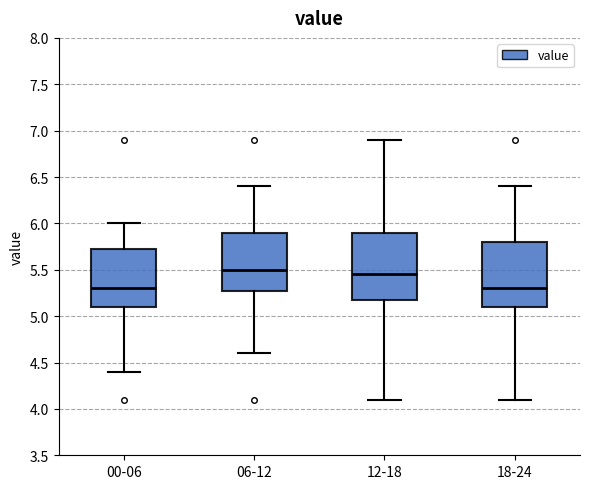

Reading left to right, read every box against the y-axis: the position of its median line, the range the box covers, and the ends of its whiskers. The values are not printed on the chart, so give them approximately, as read against the axis.

00-06: median 5.30, box 5.10 to 5.75, whiskers 4.40 to 6.00
06-12: median 5.50, box 5.30 to 5.90, whiskers 4.60 to 6.40
12-18: median 5.45, box 5.20 to 5.90, whiskers 4.10 to 6.90
18-24: median 5.30, box 5.10 to 5.80, whiskers 4.10 to 6.40